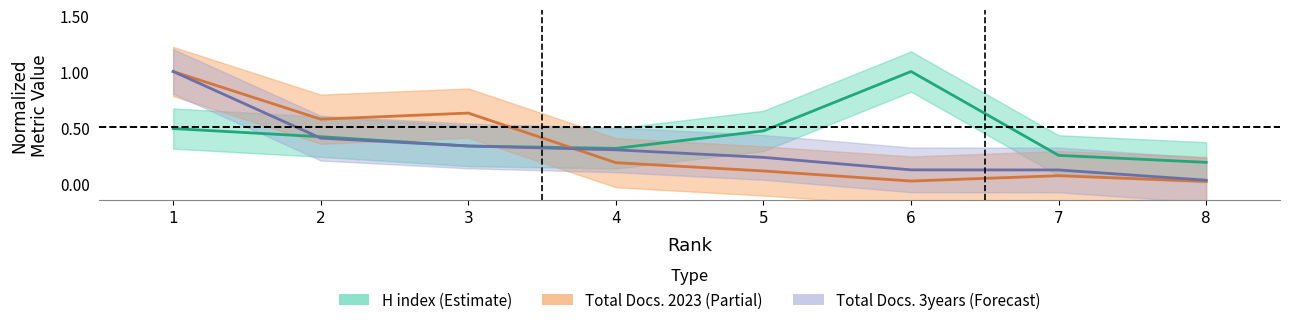

What is the sum of all H index values?

3.5